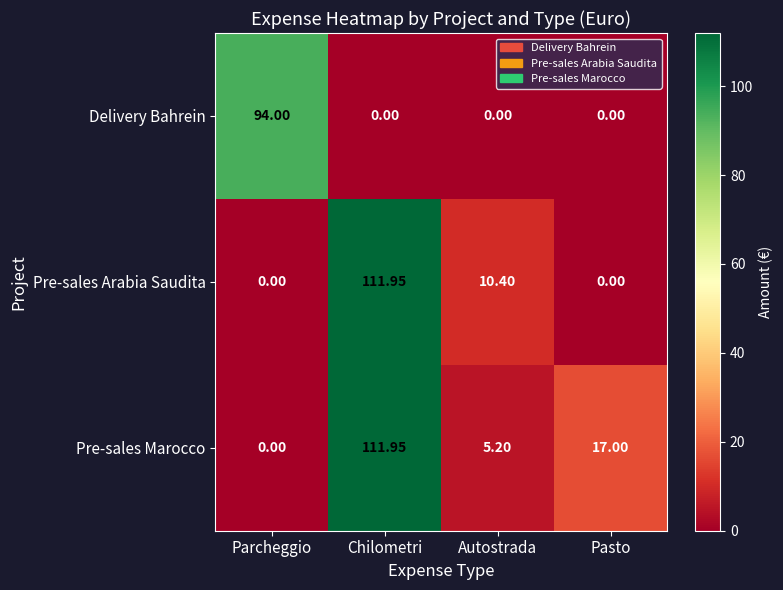

Count the number of data series in this chart.

3